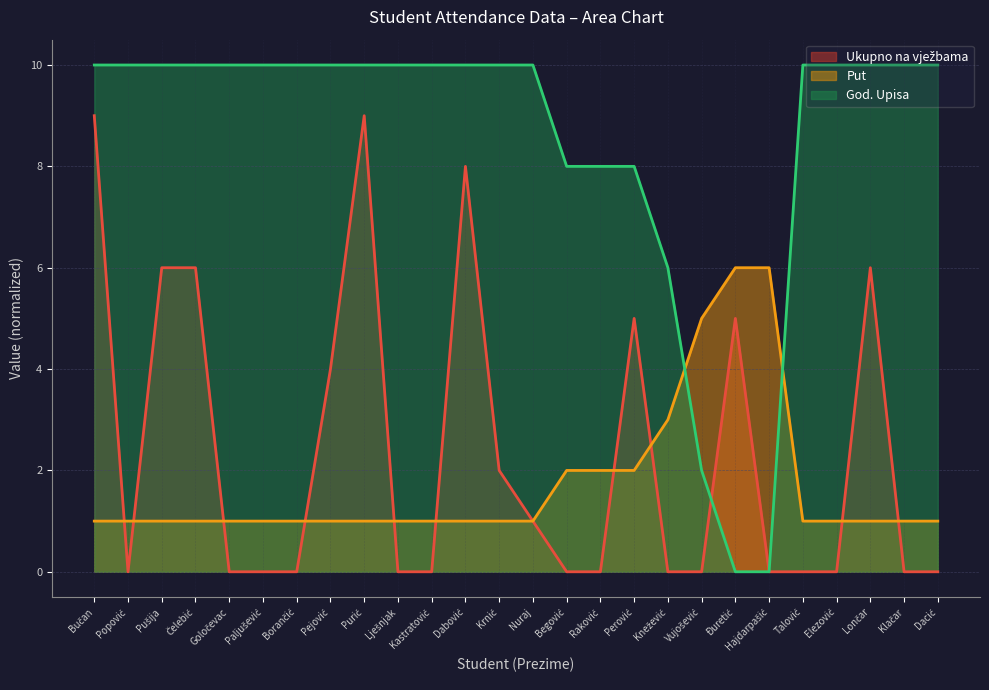

What is the label of the 14th point from the left?

Nuraj